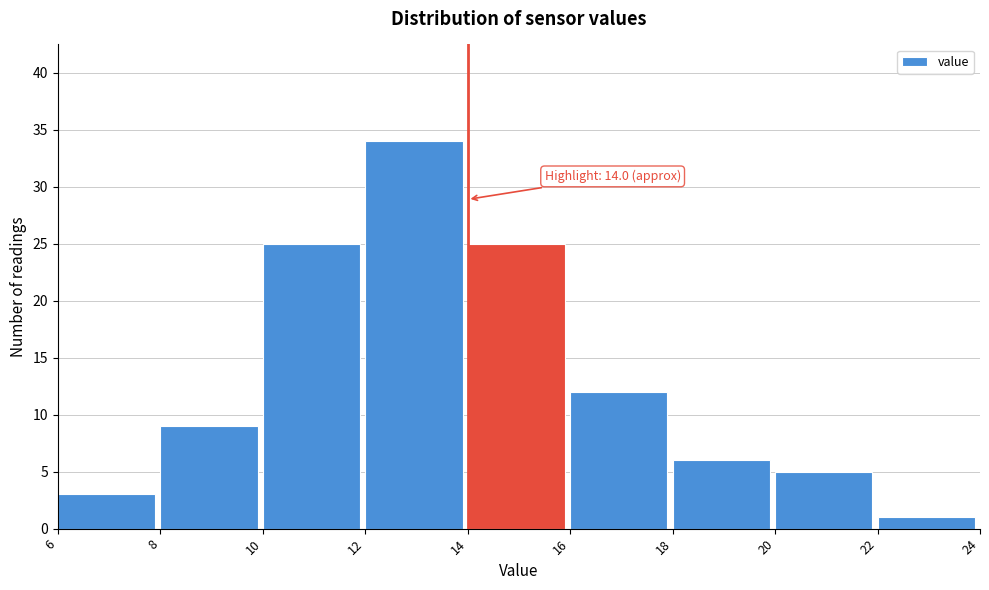

Over which range of the x-axis is the bar tallest?

12 to 14